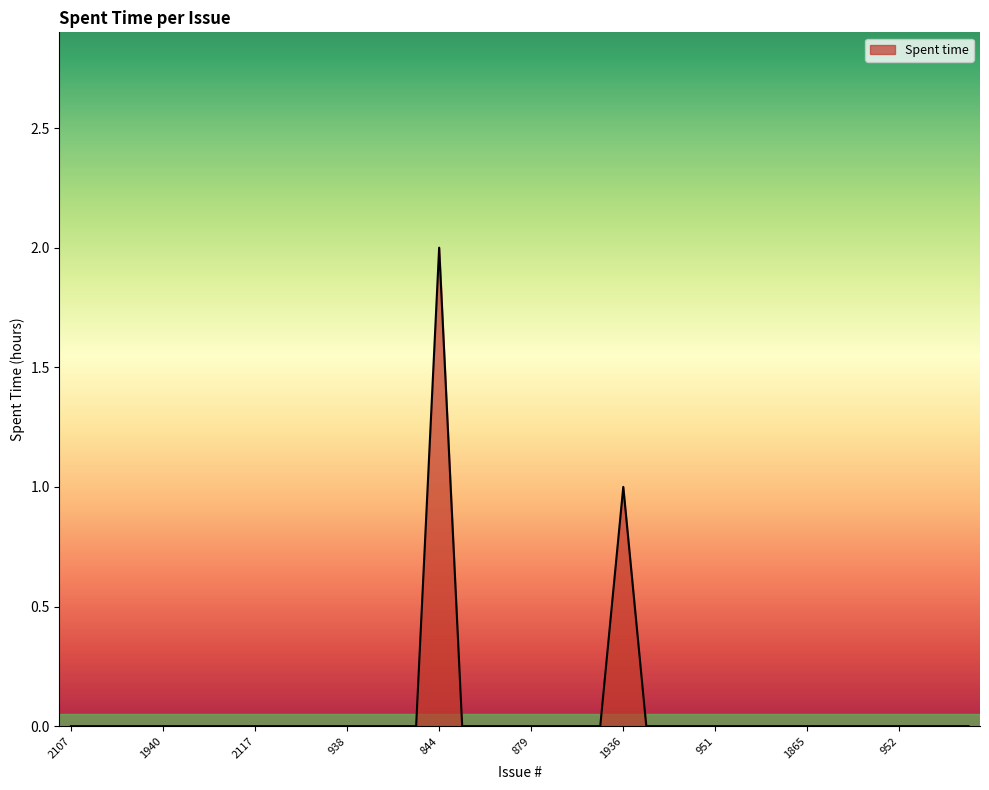

The chart shows a value of -1 at 951. True or false?

False